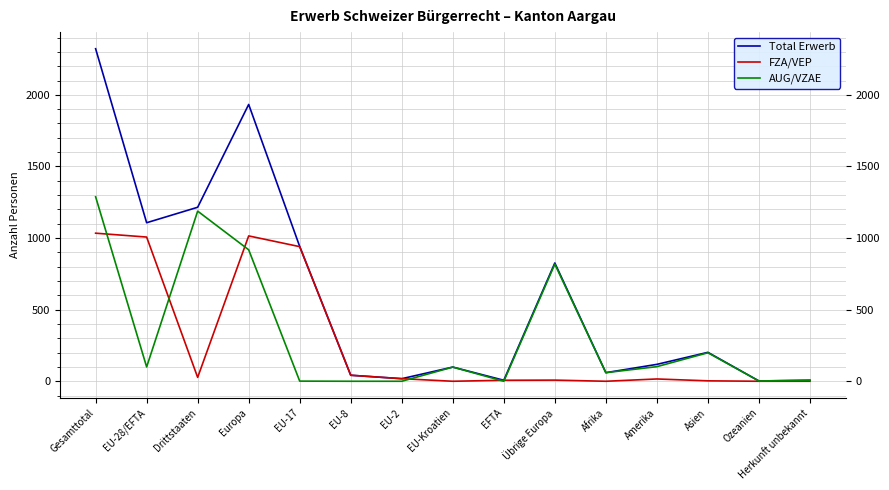

Where is the first local maximum for FZA/VEP?

Europa